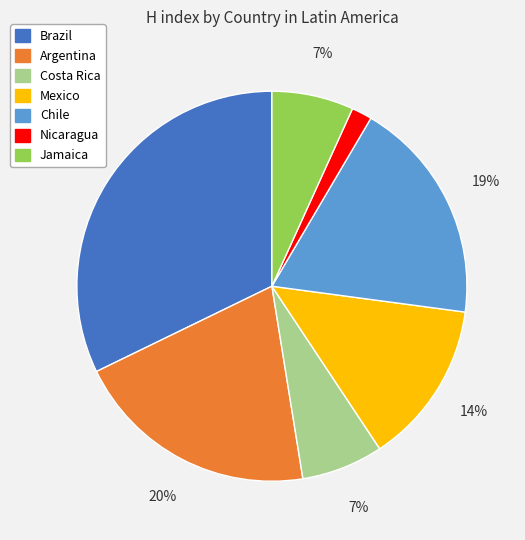

How many segments does this pie chart have?

7